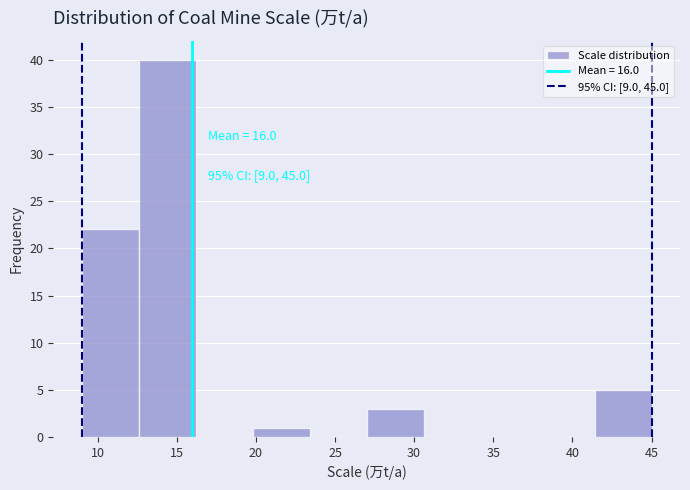

Over which range of the x-axis is the bar tallest?

12.6 to 16.2